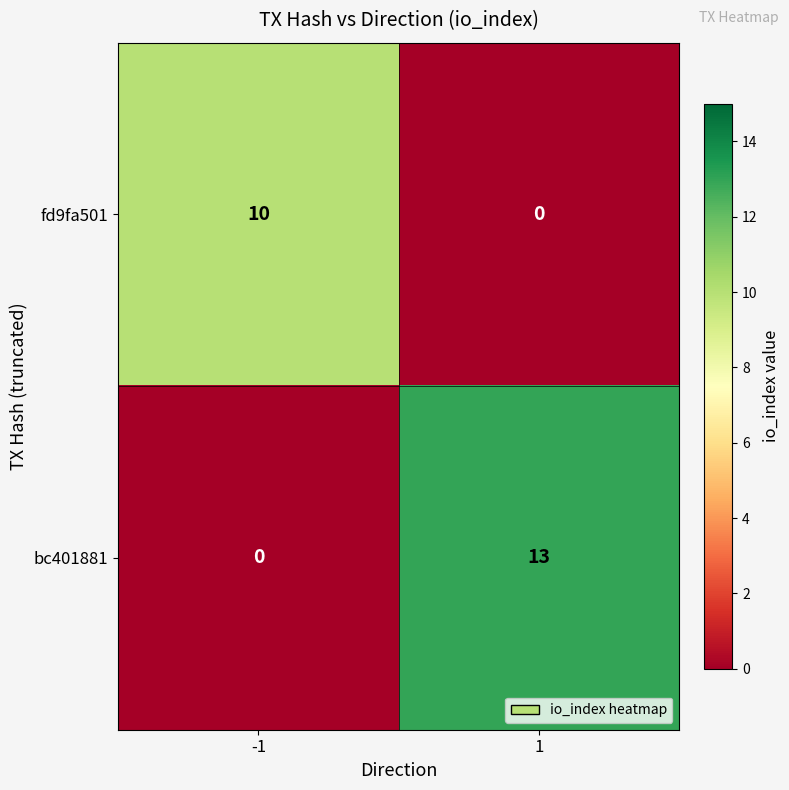

Rank the series at -1 from highest to lowest value.

fd9fa501, bc401881